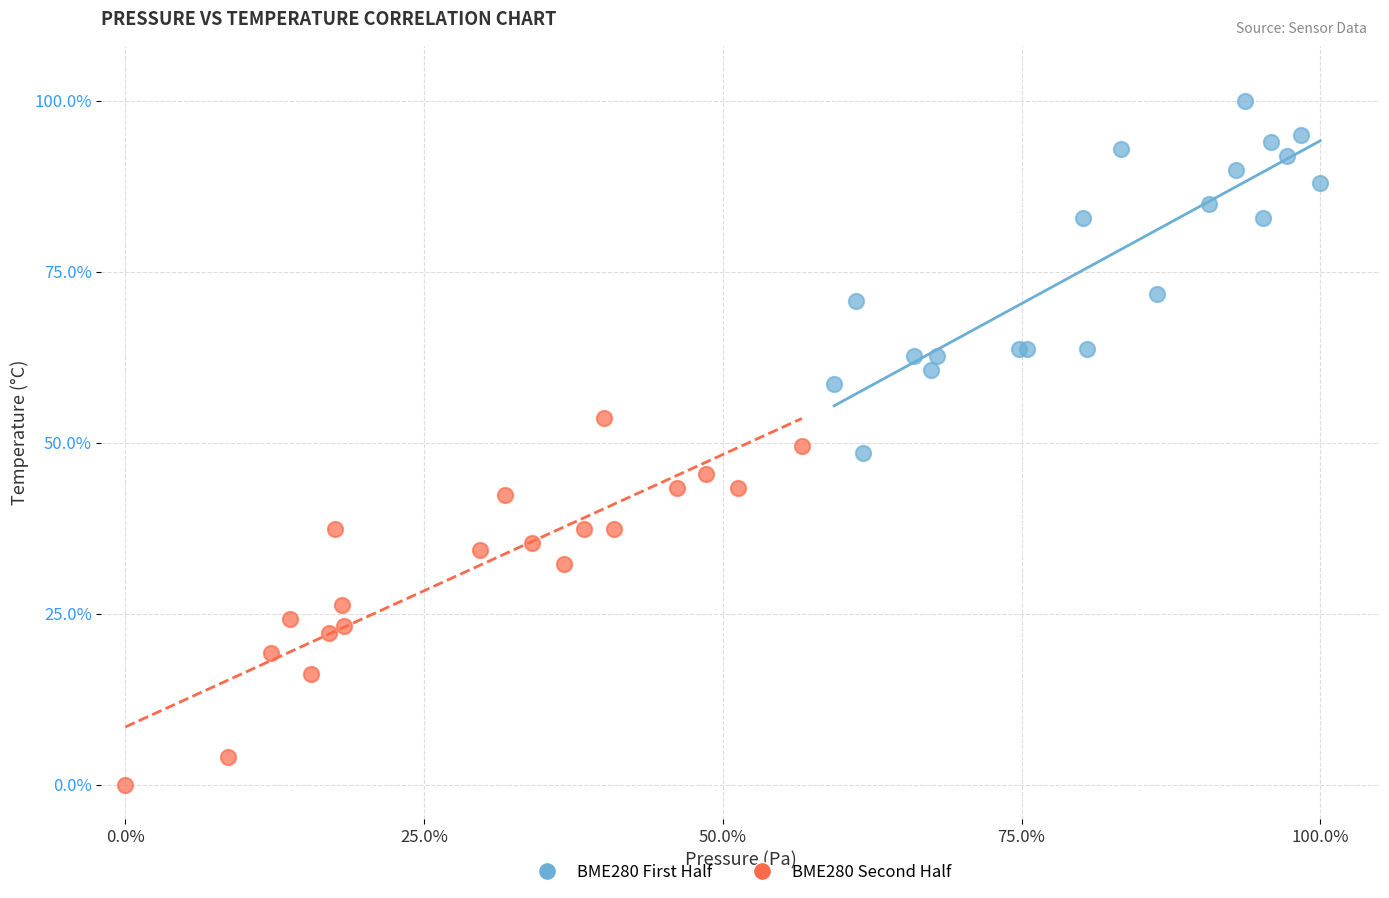

Which series has the largest Y range (max minus min)?

BME280 Second Half